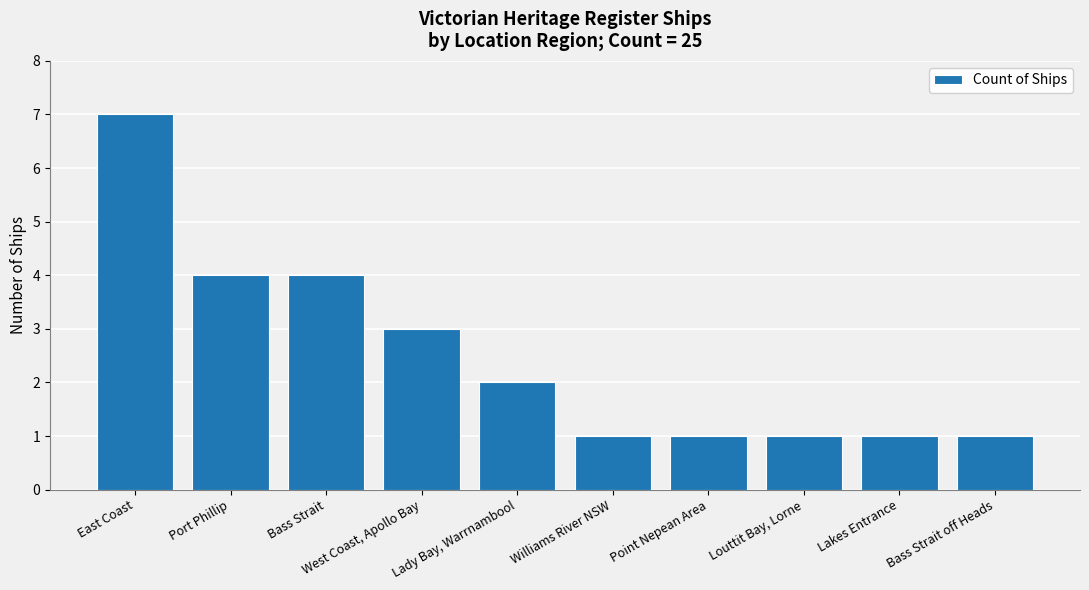

What is the sum of the values at East Coast and Williams River NSW?

8